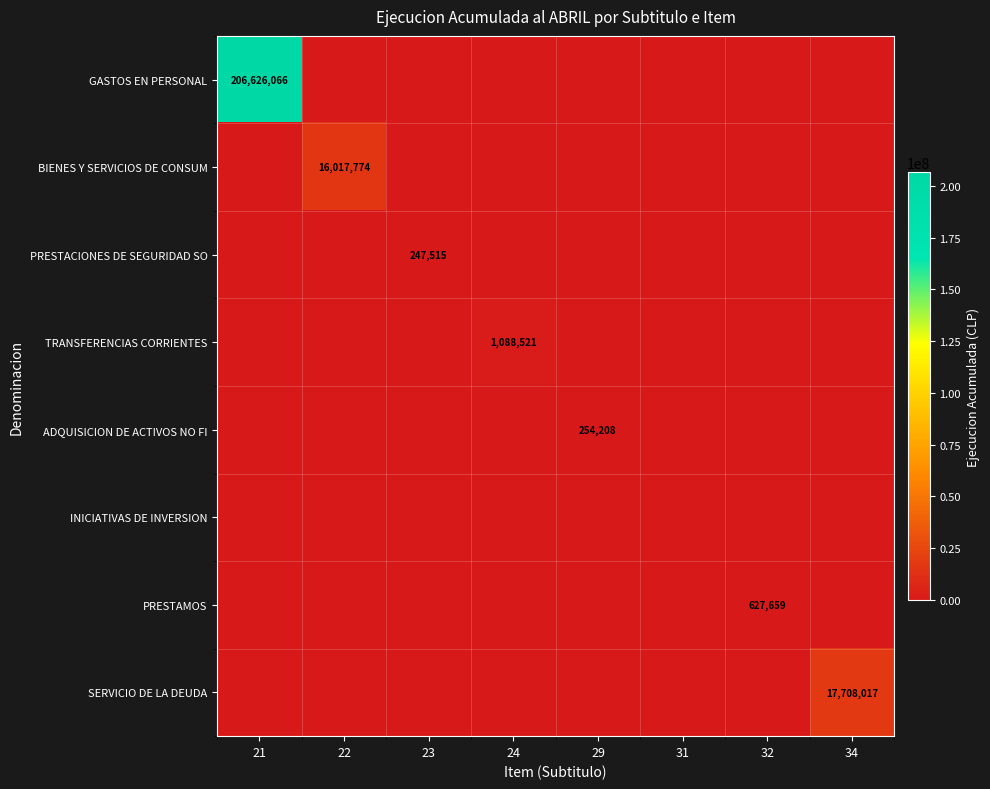

The SERVICIO DE LA DEUDA series shows 25576821 at 34. True or false?

False